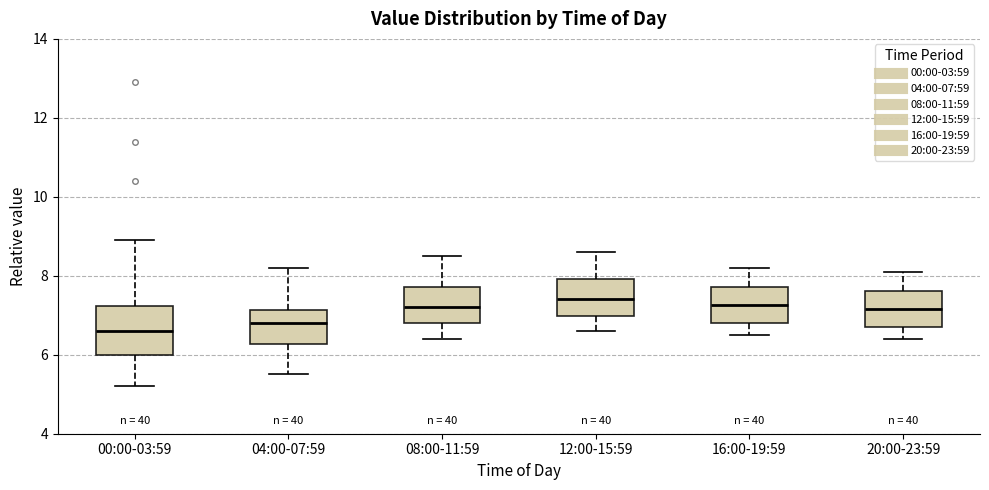

Which box is the tallest, from its lower edge to its upper edge?

00:00-03:59